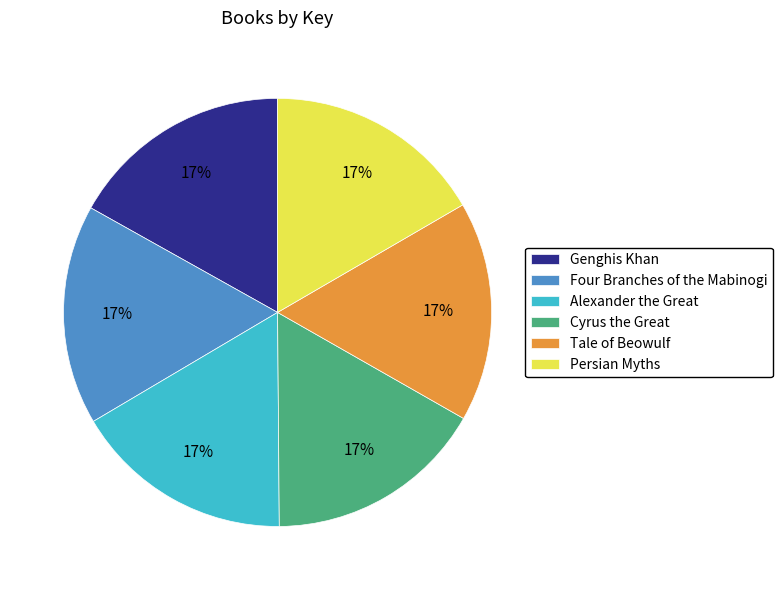

To the nearest percent, what is the average slice percentage?

17%